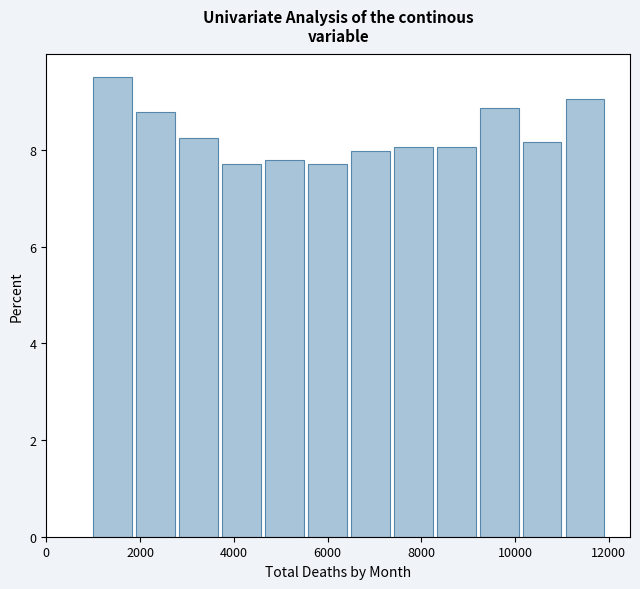

Which range on the x-axis has the tallest bar?

1000 to 2000